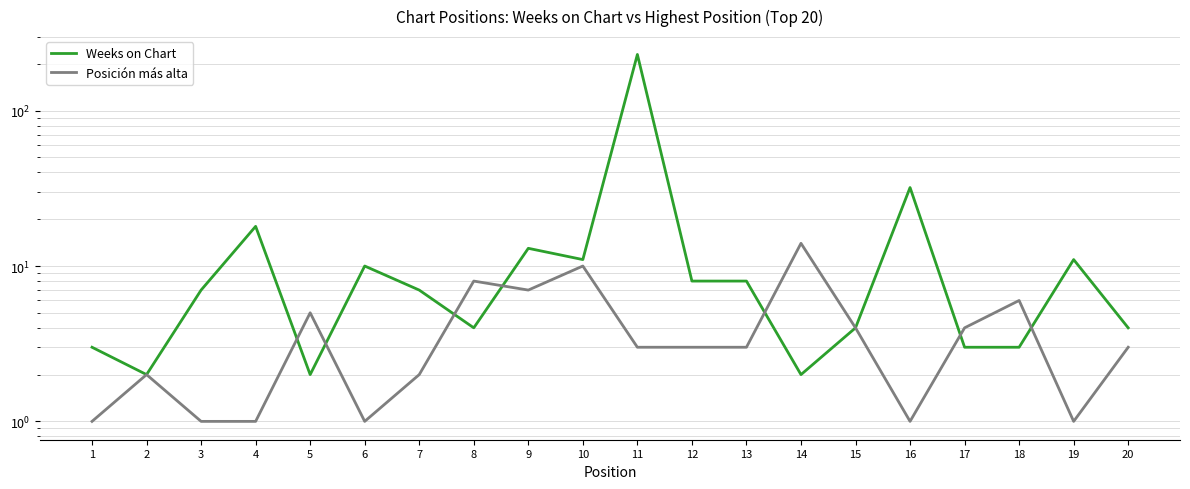

What is the difference between the Weeks on Chart values at 20 and 11?

226